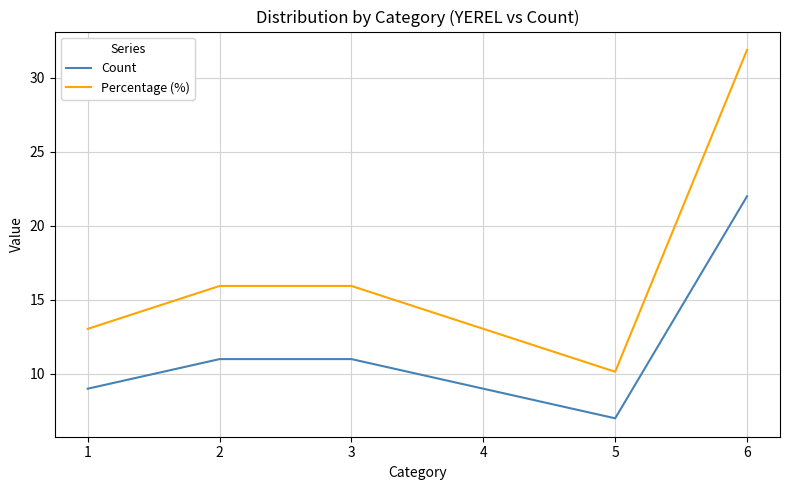

At which label does Count reach its minimum?

5